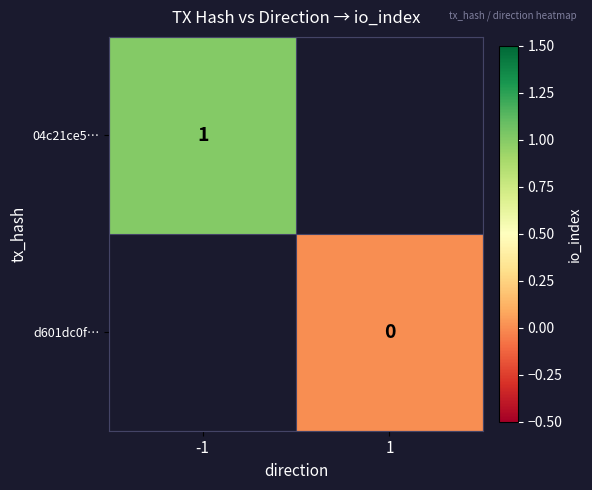

How many categories are shown in the chart?

2